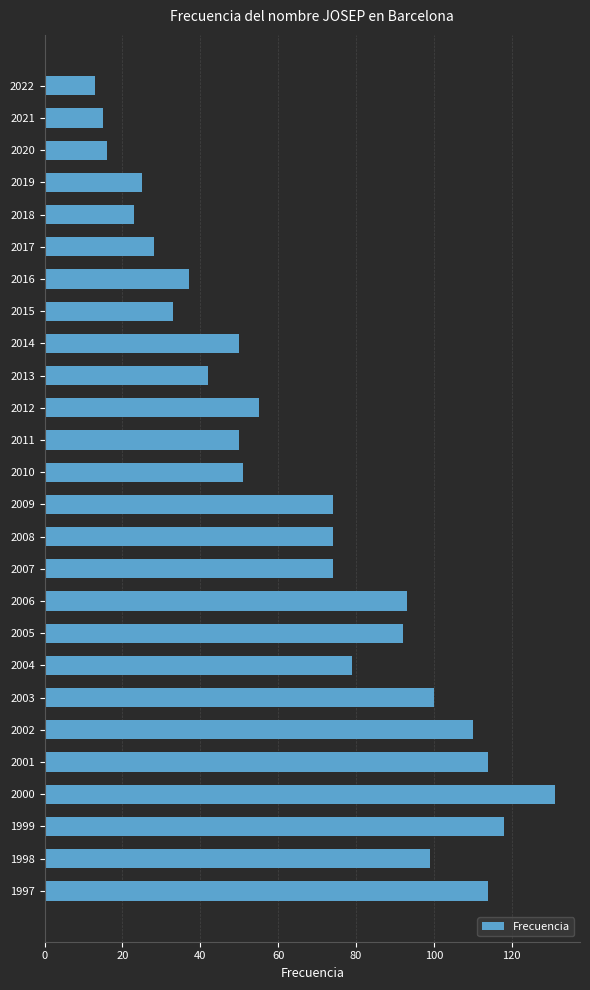

Which category has the highest value across all series?

2000